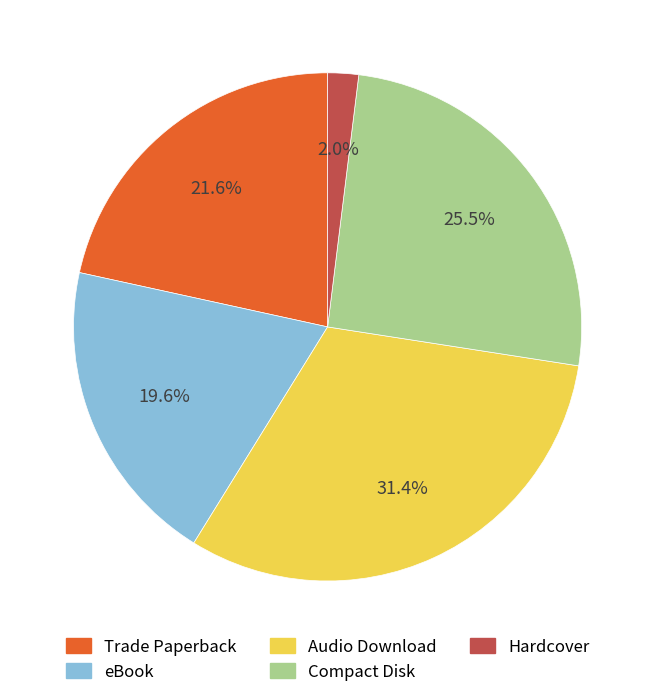

To the nearest percent, what percentage of the pie is Trade Paperback?

22%